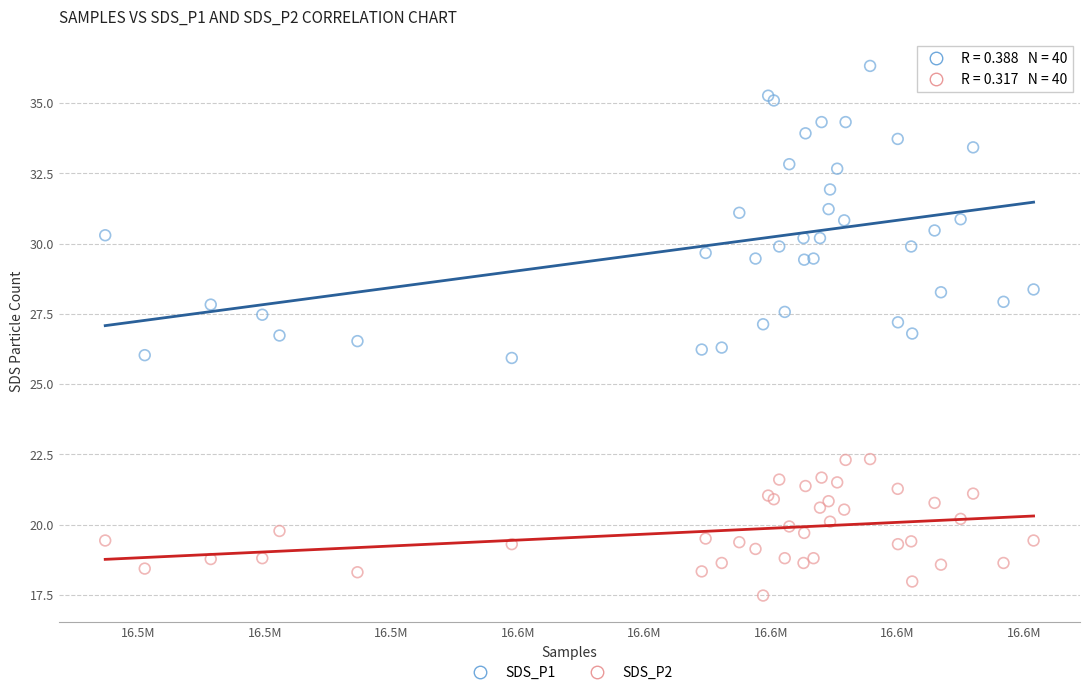

Which series reaches the maximum Y coordinate?

SDS_P1